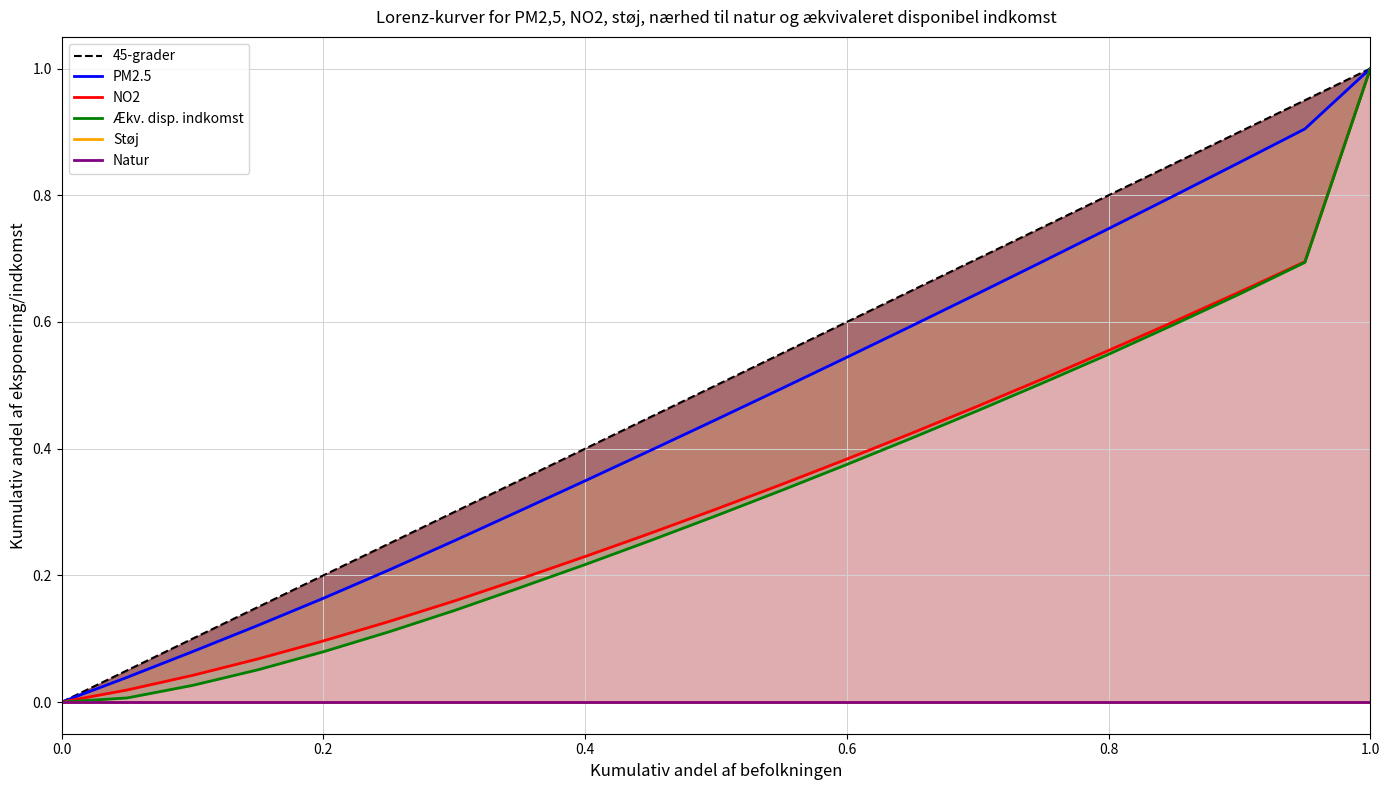

Does the chart display data point markers on the line(s)?

No